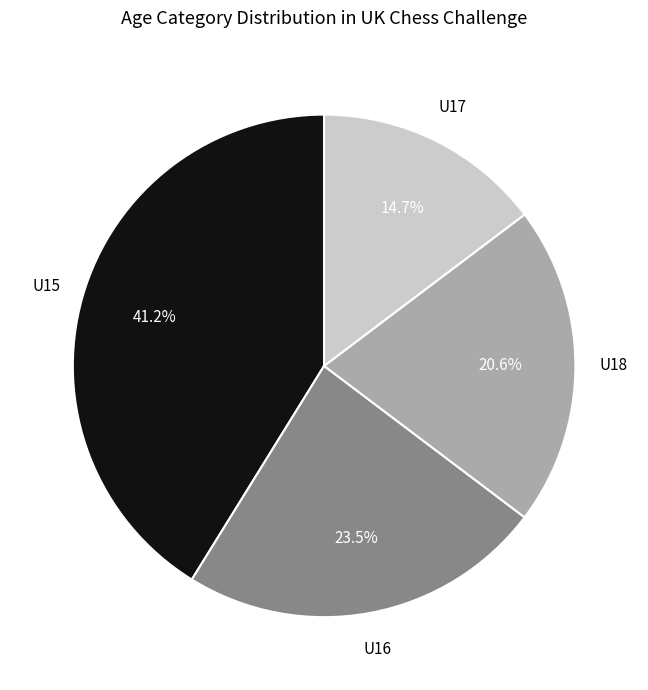

Does any single category account for the majority?

No